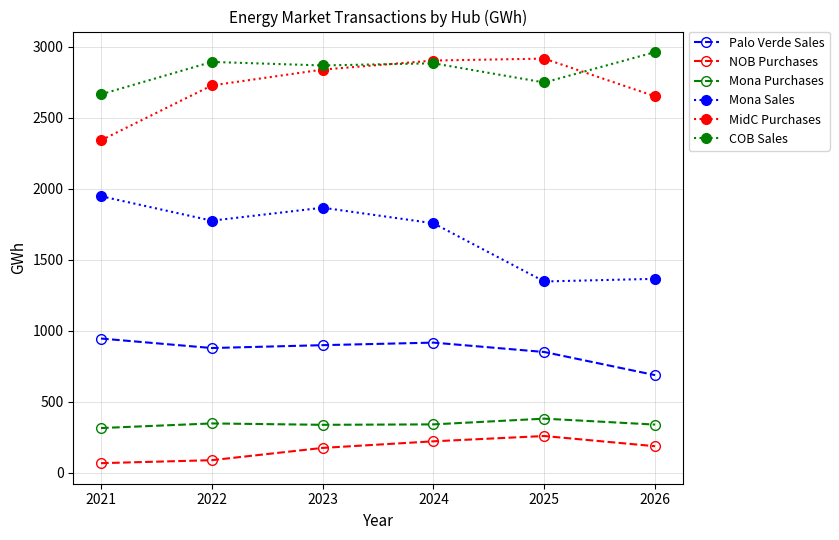

True or false: Mona Purchases has more than 2 interior local peaks.

False